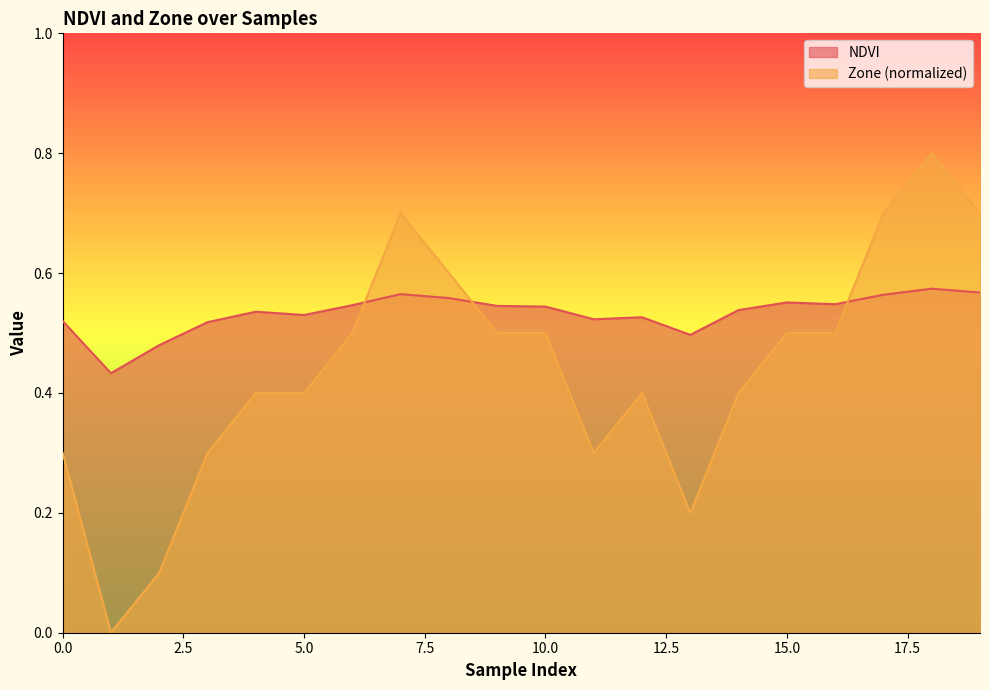

In NDVI, how many points are higher than both neighbors (excluding endpoints)?

5